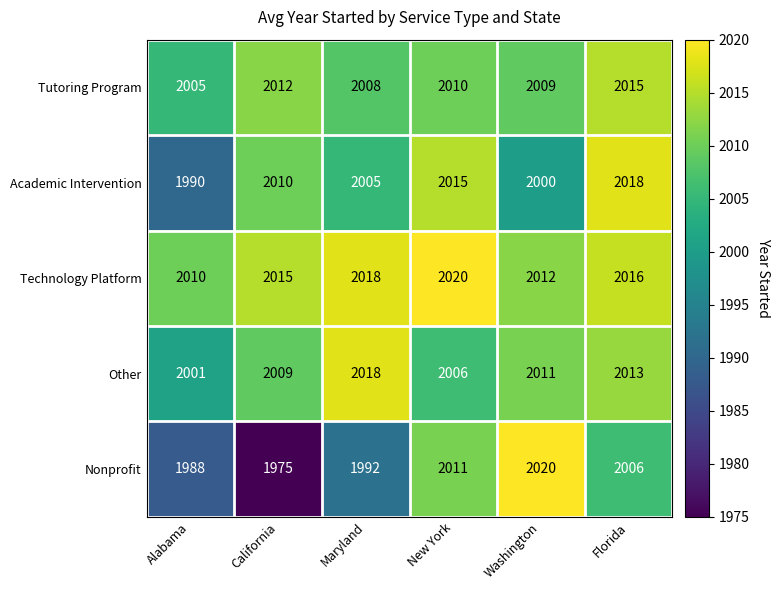

Which series has the largest range (max minus min)?

Nonprofit